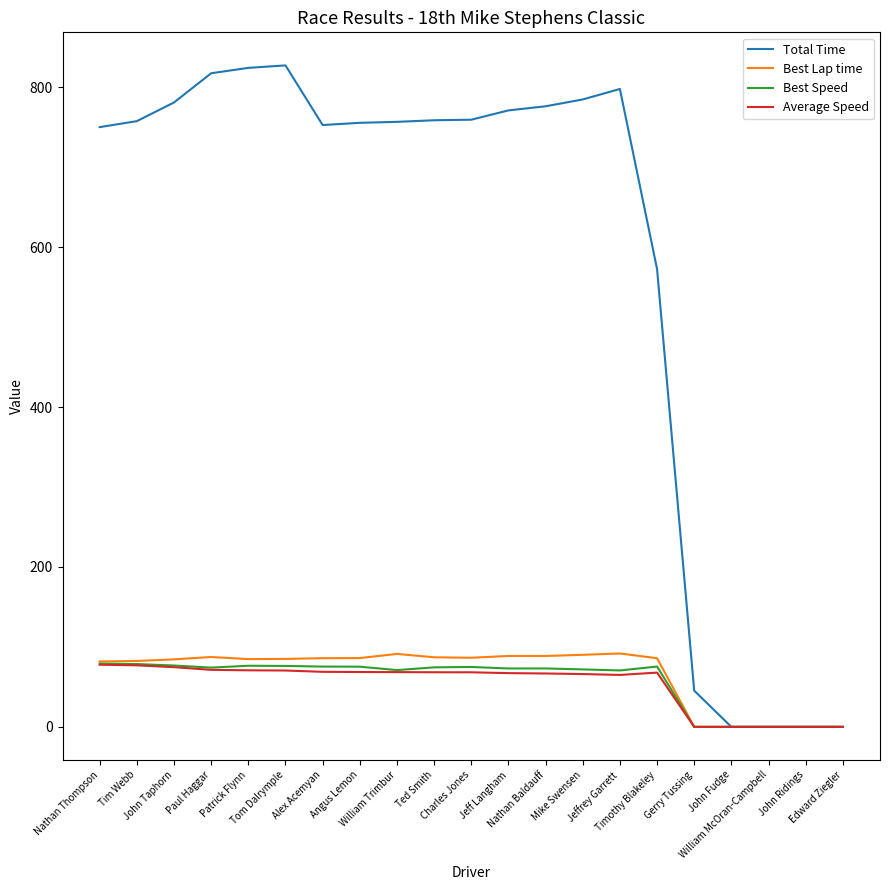

Does the chart have visible grid lines?

No